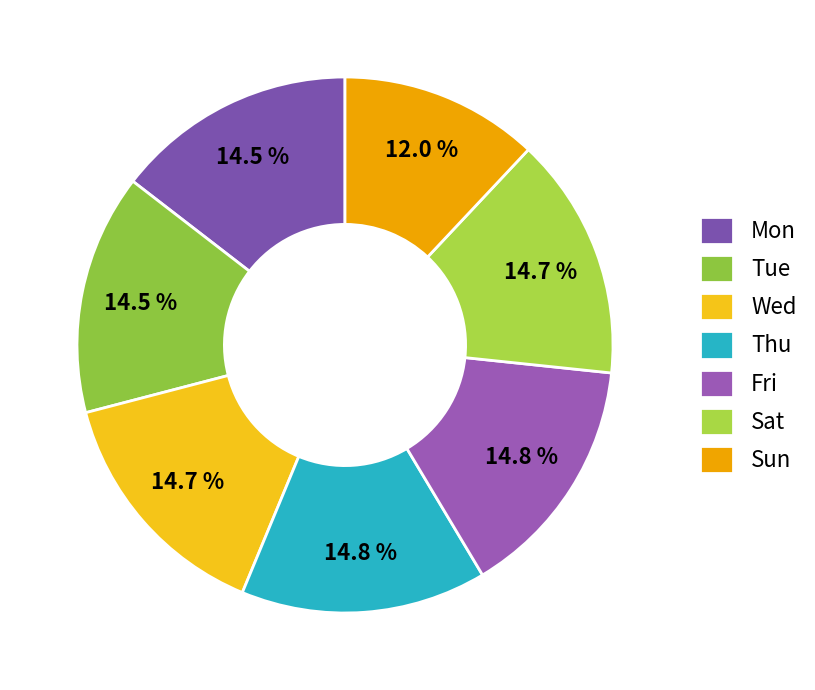

True or false: Mon accounts for 15% of the total.

True